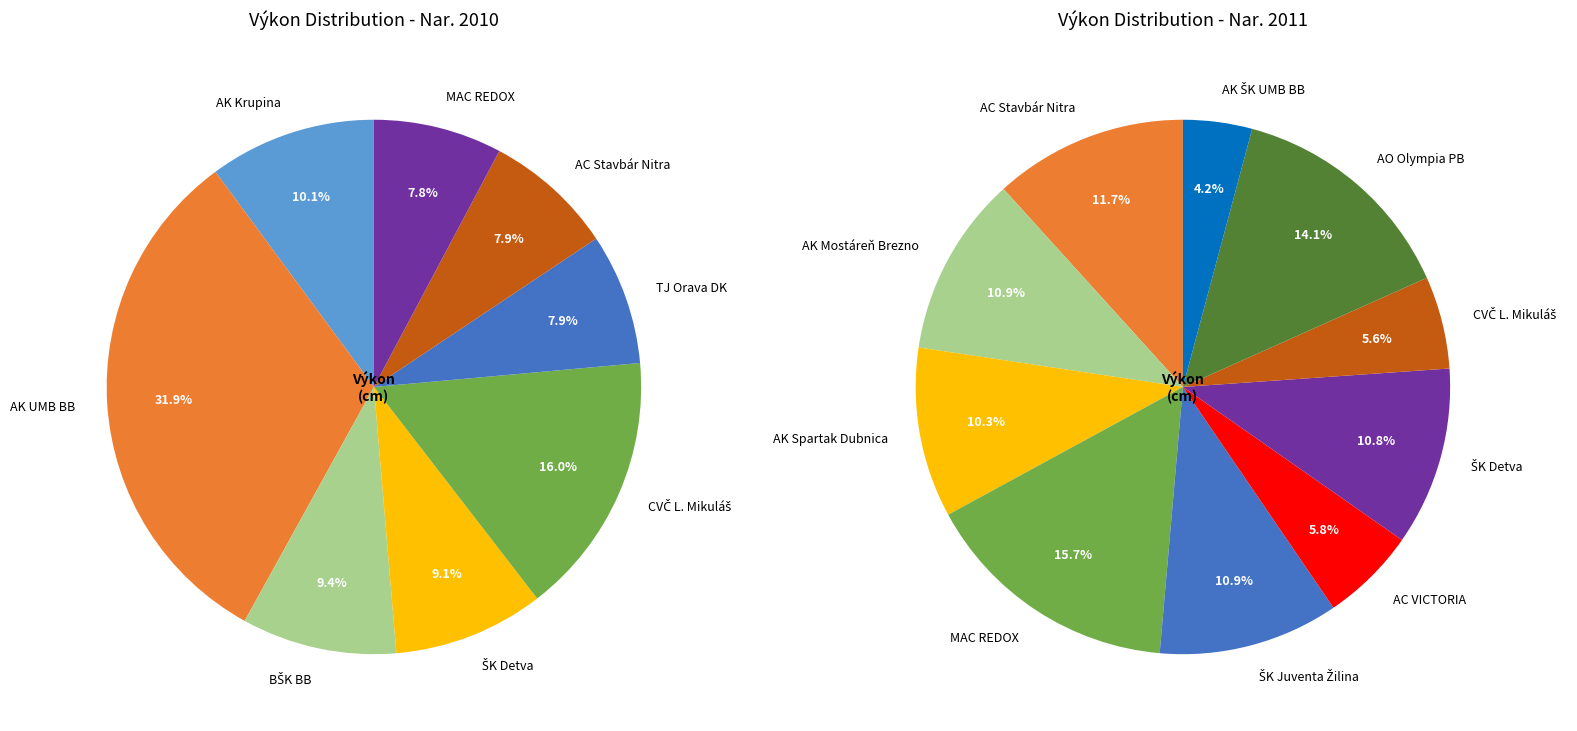

Is there any slice that represents more than half of the pie?

No